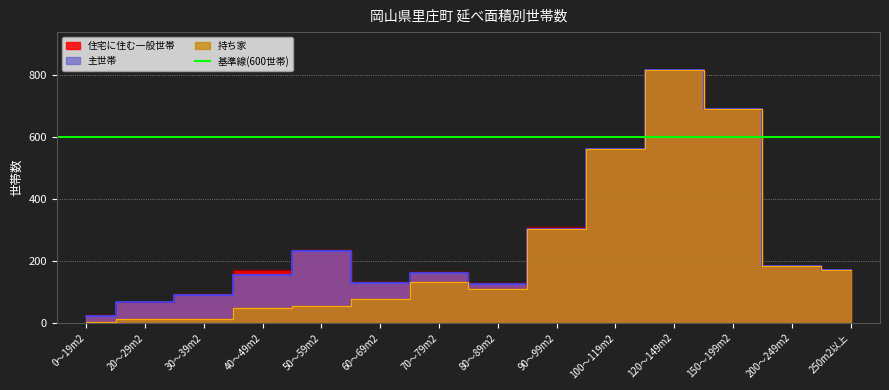

True or false: 住宅に住む一般世帯 and 持ち家 intersect in this chart.

False